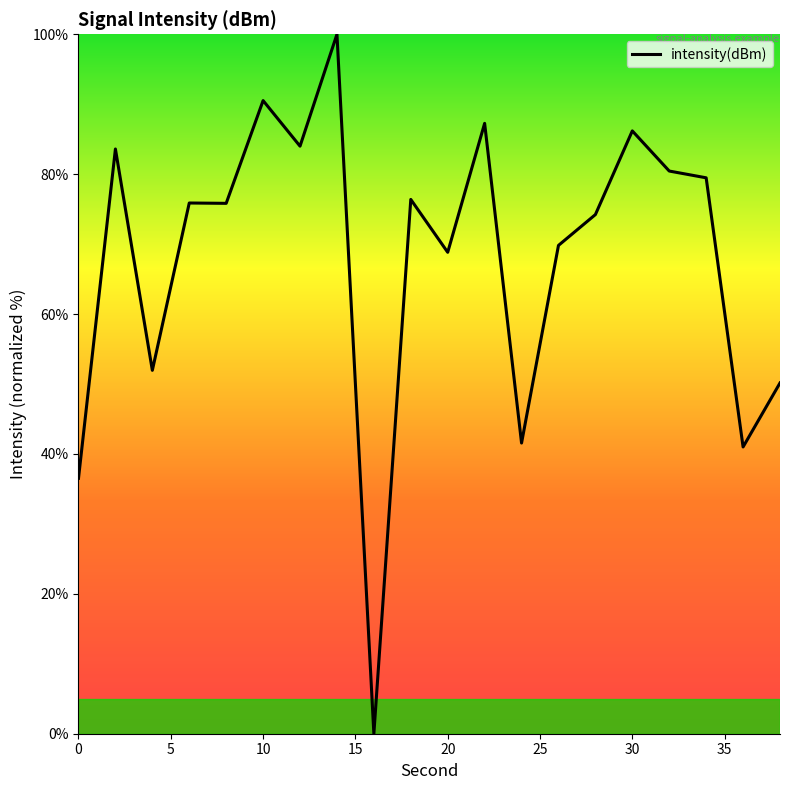

What is the maximum value shown in the chart?

100.0